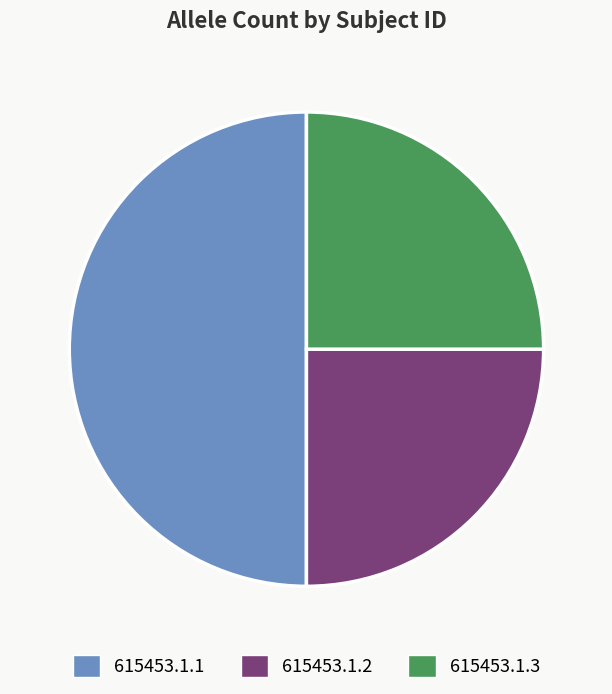

What percentage is the 615453.1.2 slice, to the nearest percent?

25%